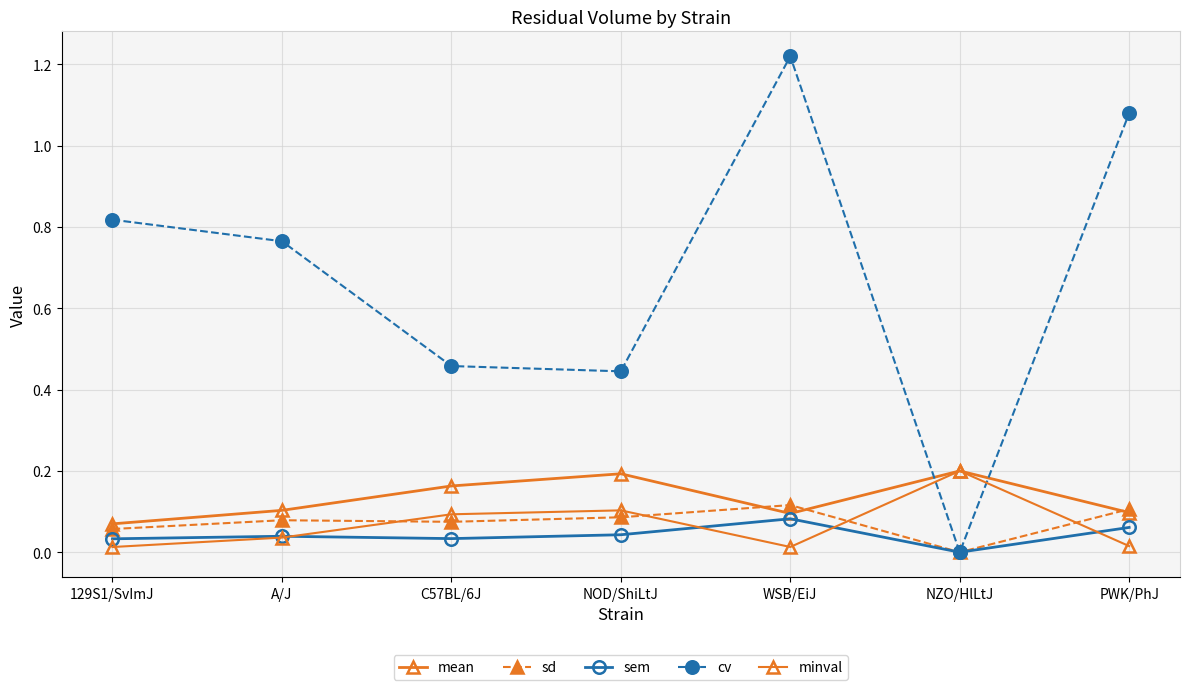

At which category does mean reach its first local valley?

WSB/EiJ